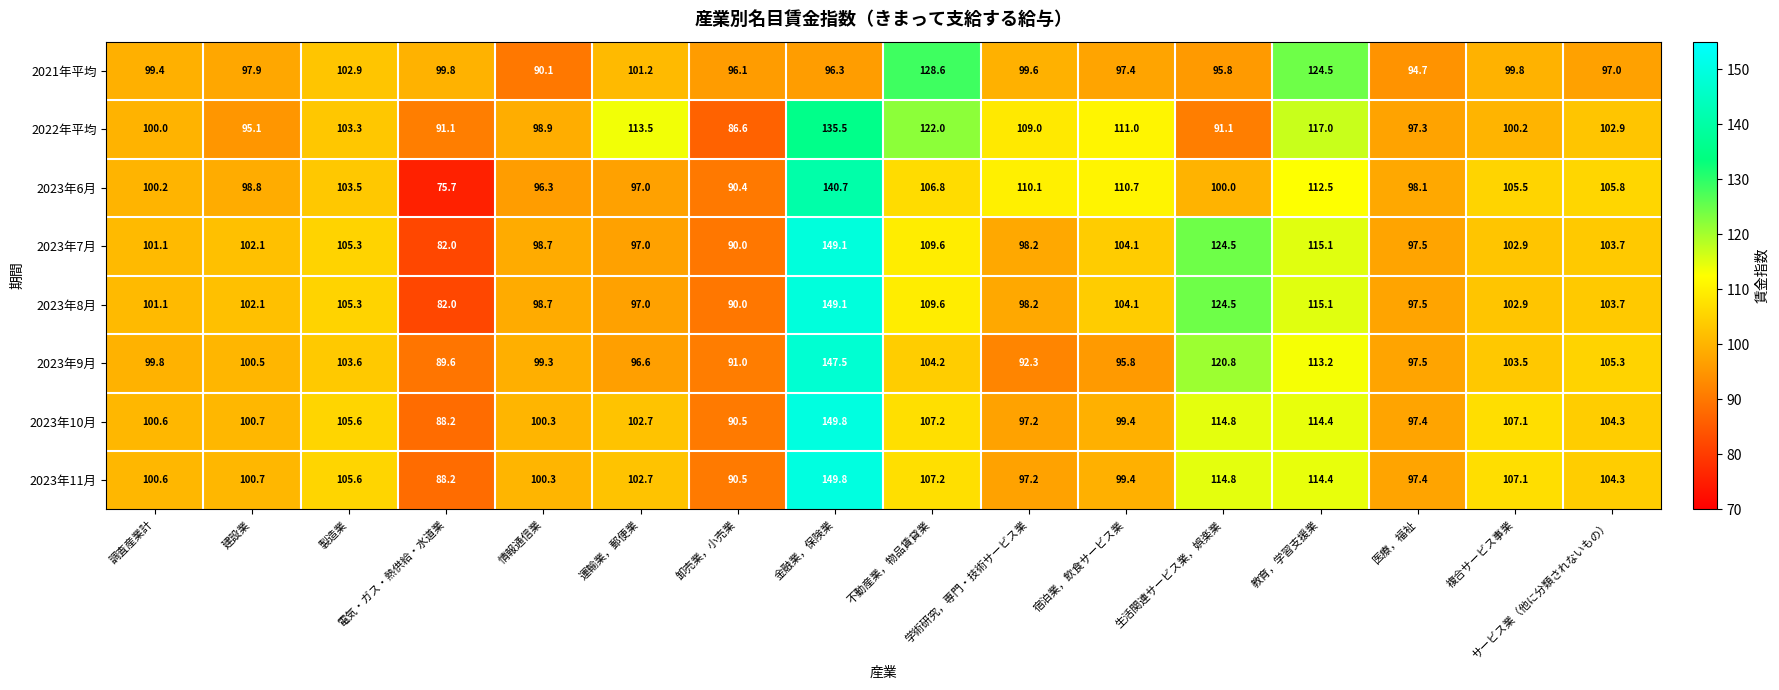

How many data points in 2022年平均 are above 102?

8